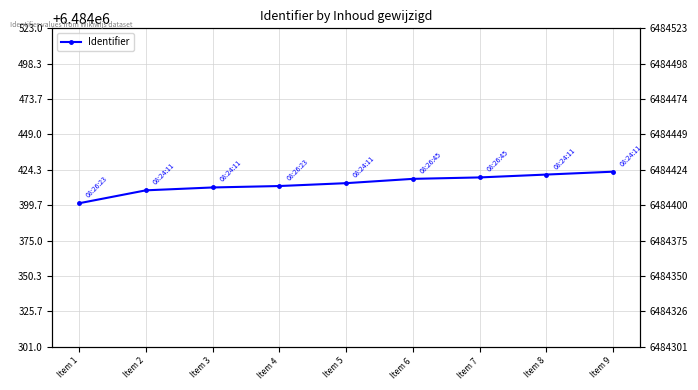

True or false: the data shows 9441090 at Item 7.

False